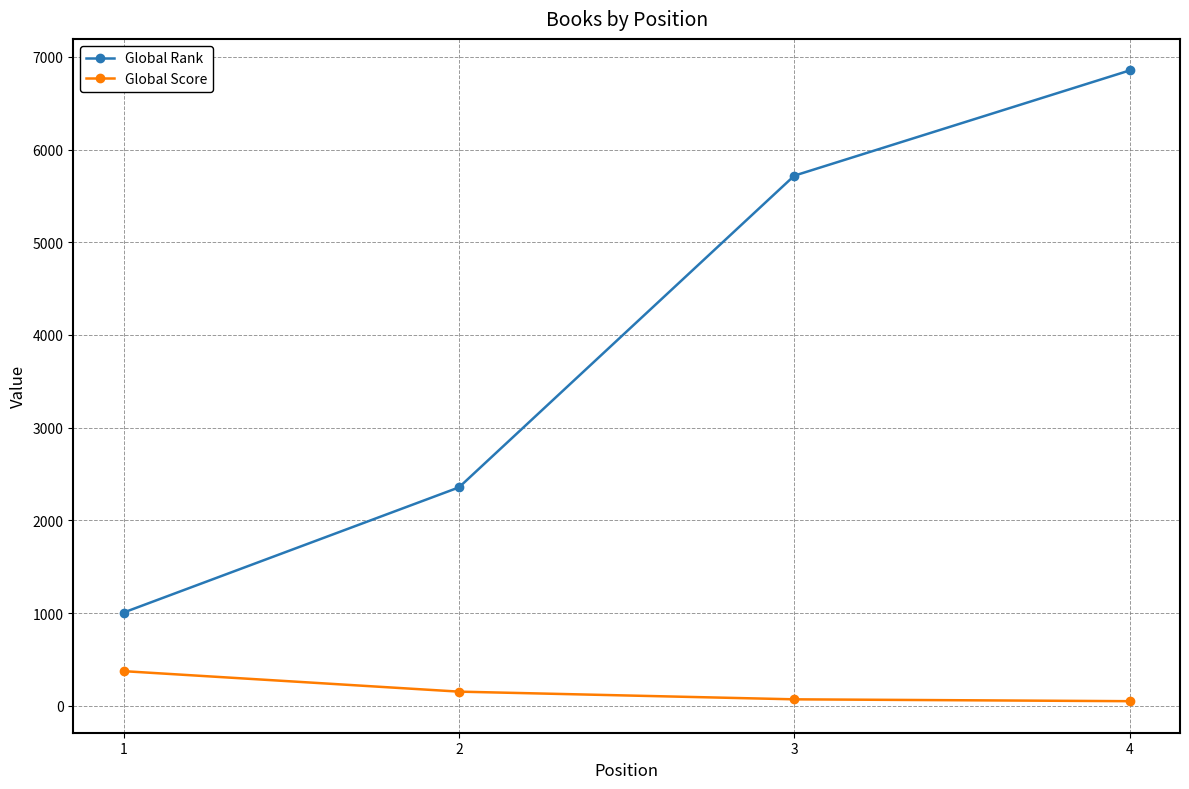

How many data points in Global Score are less than 153?

2